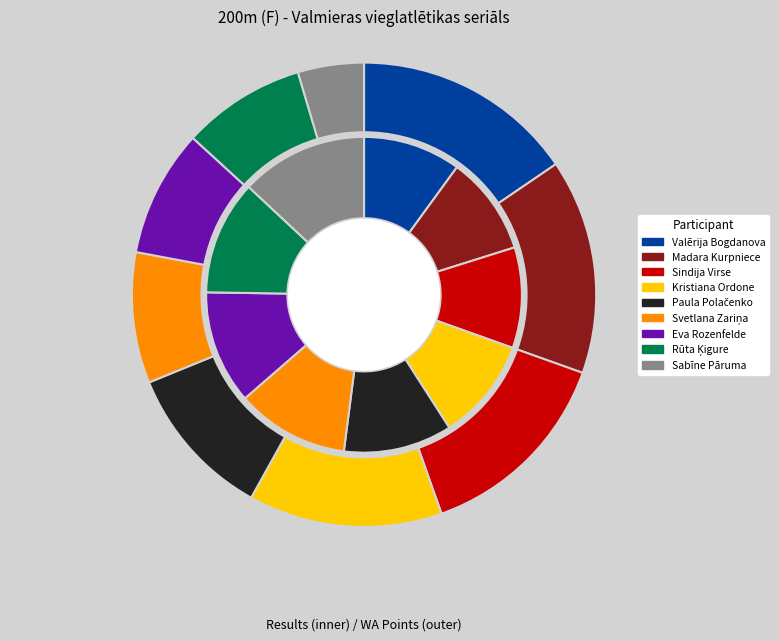

What is the ratio of the value at Sindija Virse to the value at Rūta Ķigure?

0.9